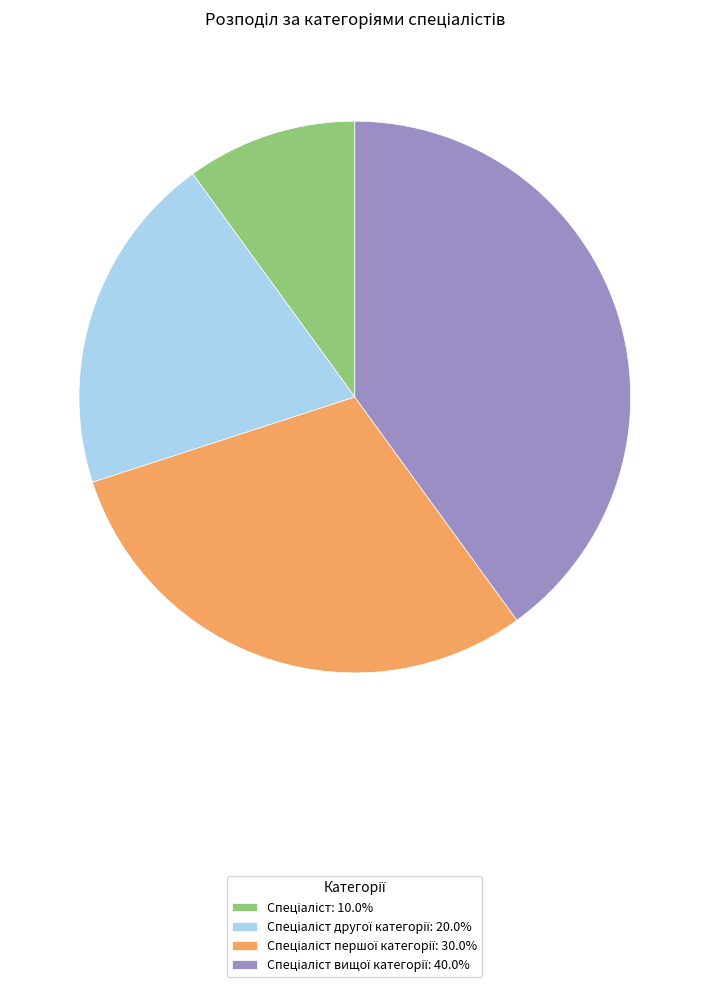

Does any single category account for the majority?

No